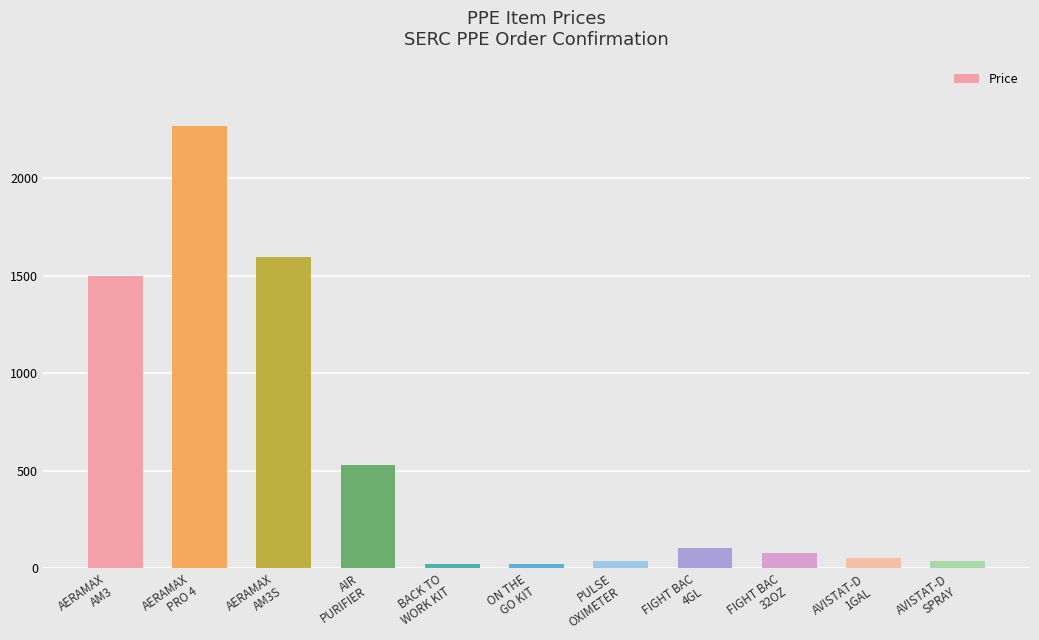

Is it true that the value at AERAMAX
PRO 4 is 2269.7?

True